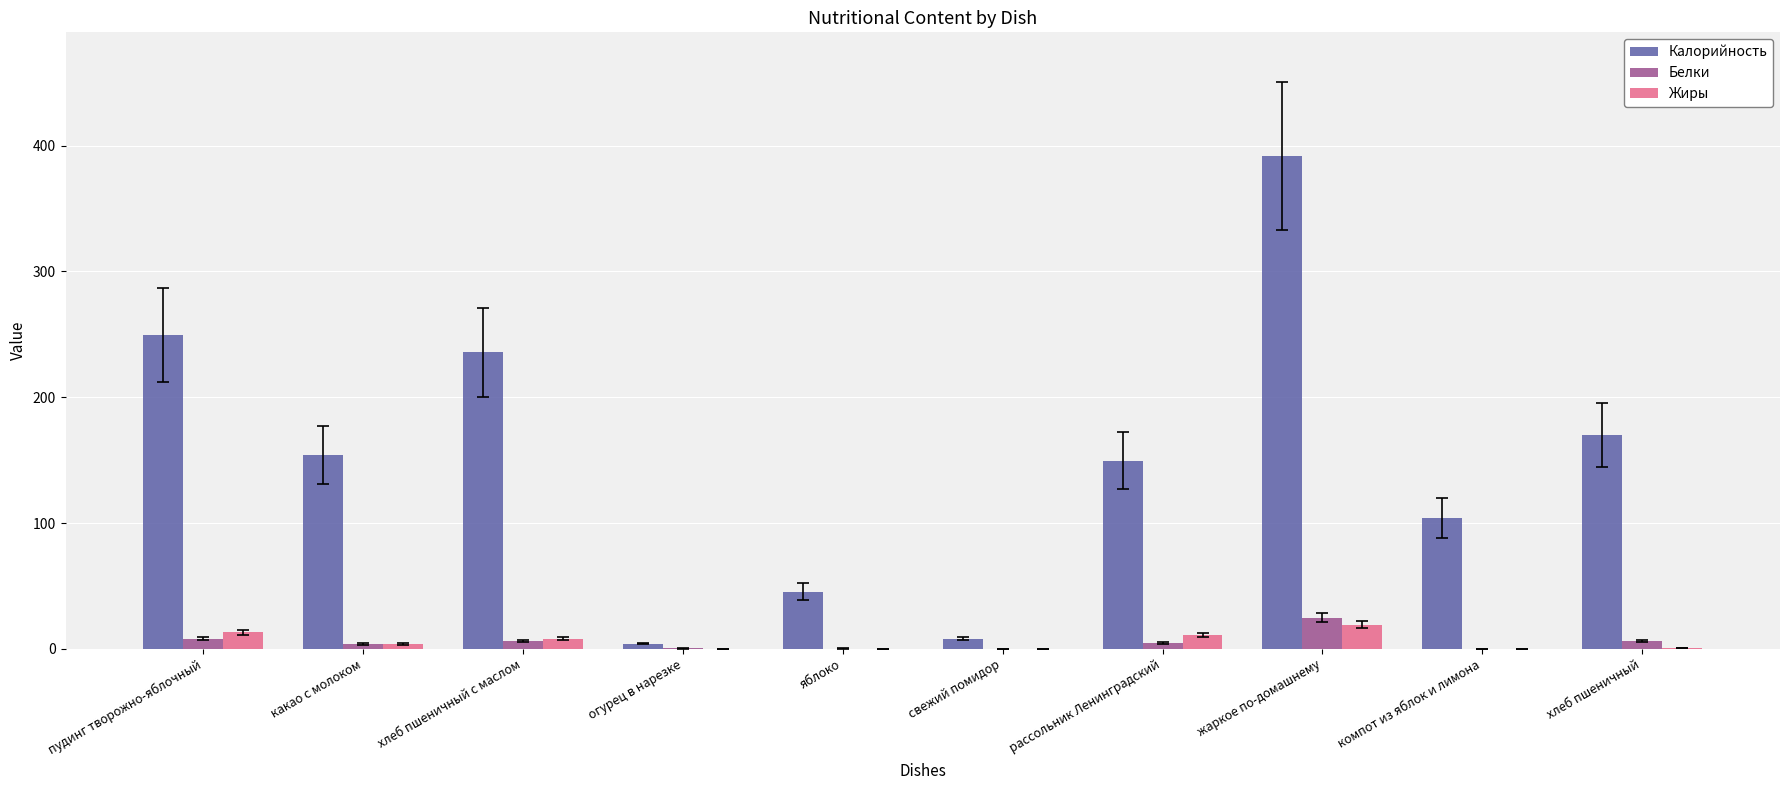

Is it true that Калорийность equals 80.7 at жаркое по-домашнему?

False